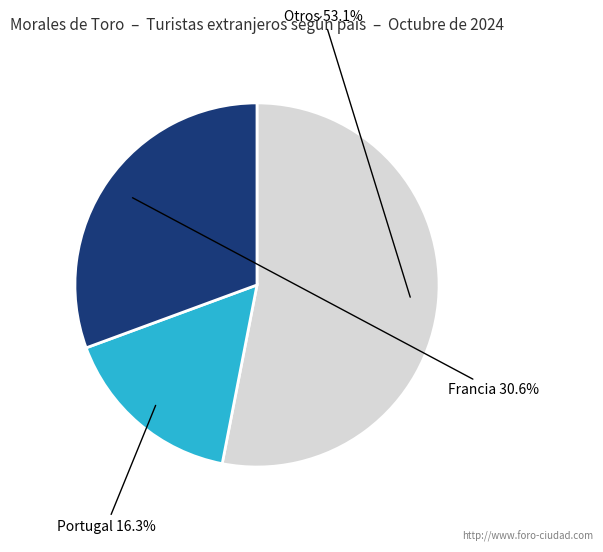

Is there any slice that represents more than half of the pie?

Yes